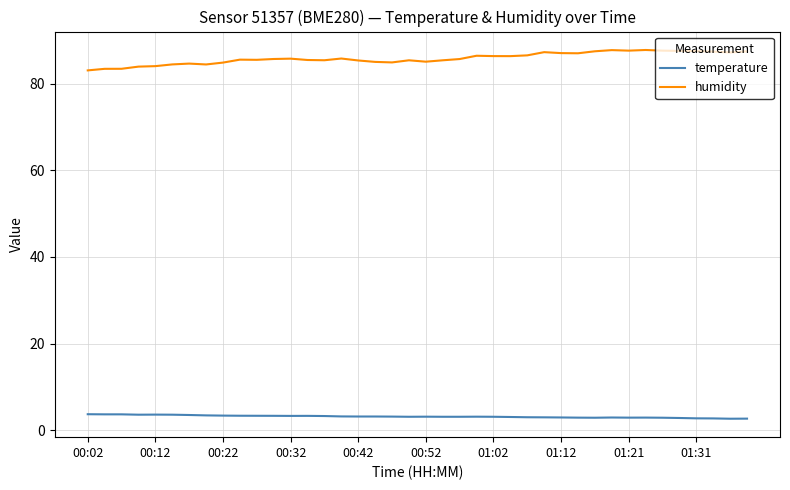

What is the minimum value for humidity?

83.1